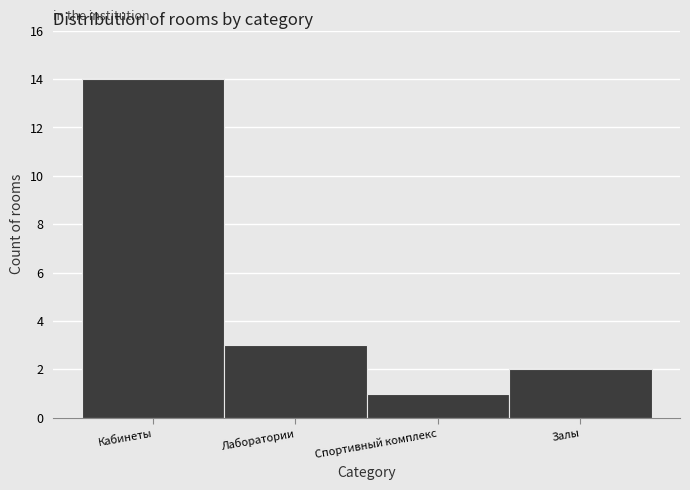

Reading right to left, extract all data points from this chart.

2	1	3	14